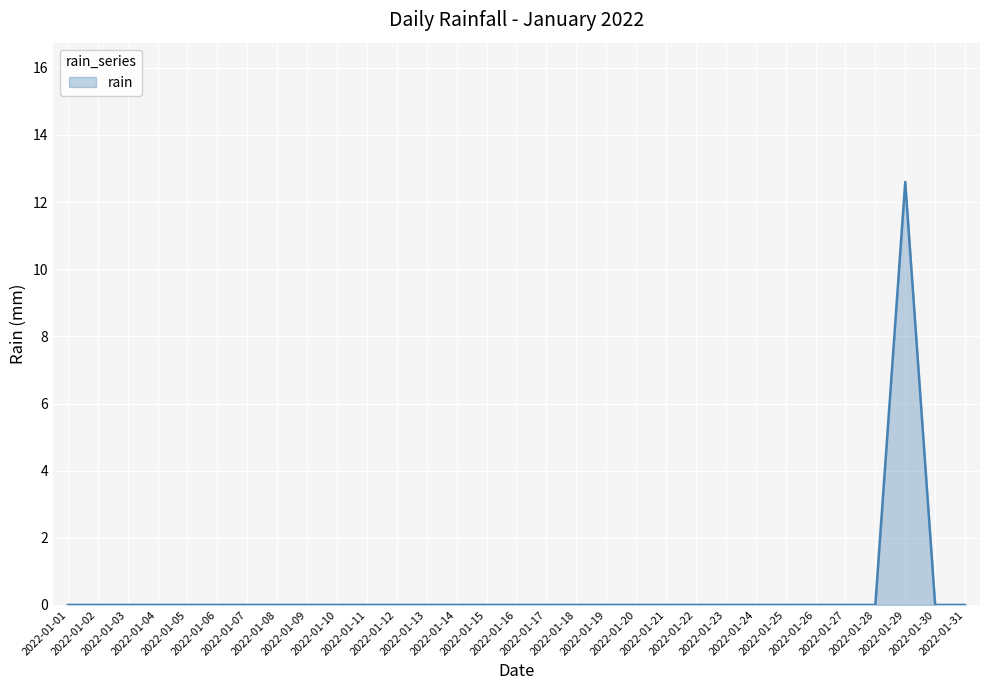

The value at 2022-01-19 is -7.7. True or false?

False